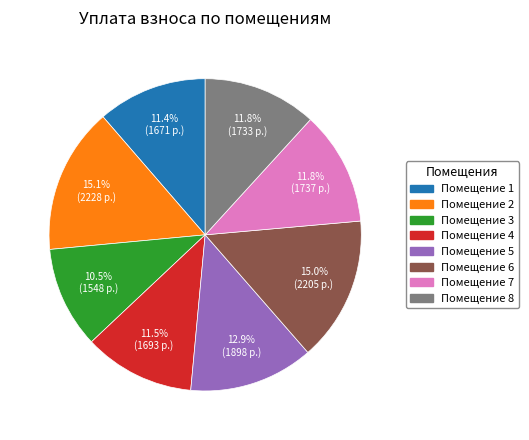

Is there any slice that represents more than half of the pie?

No